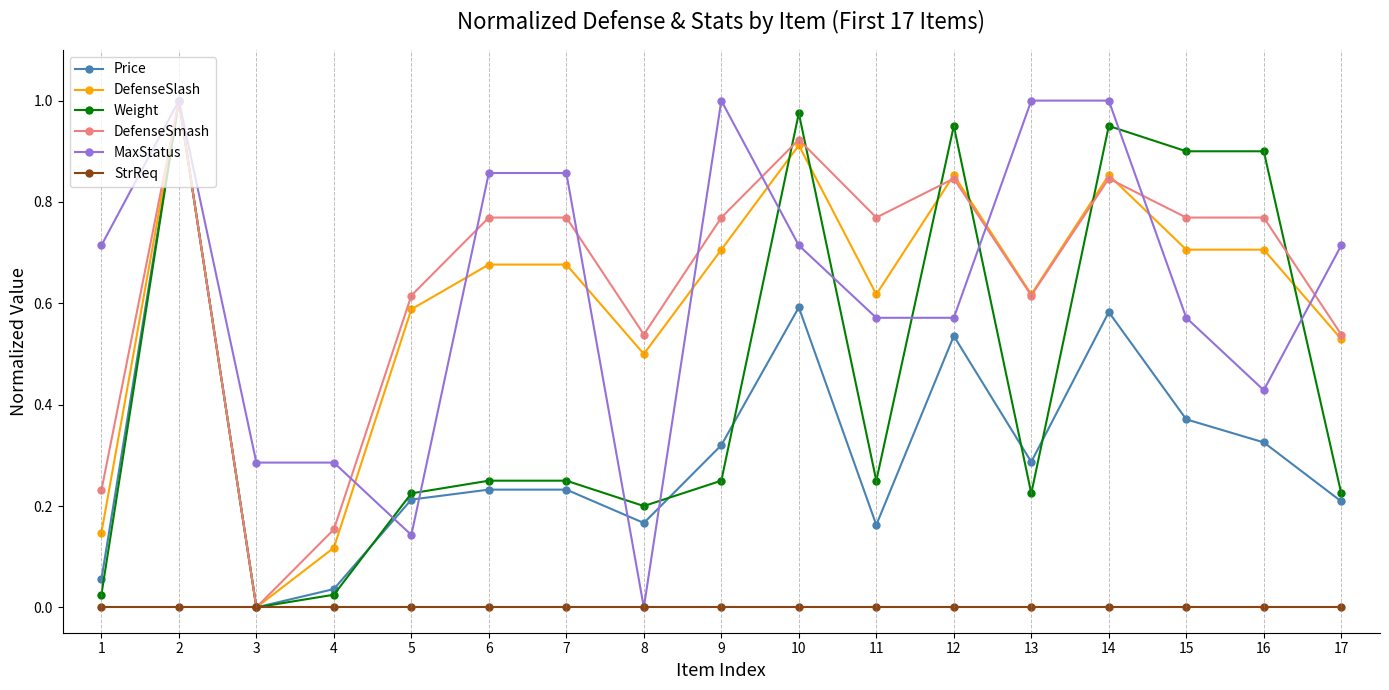

At which label does MaxStatus reach its minimum?

8